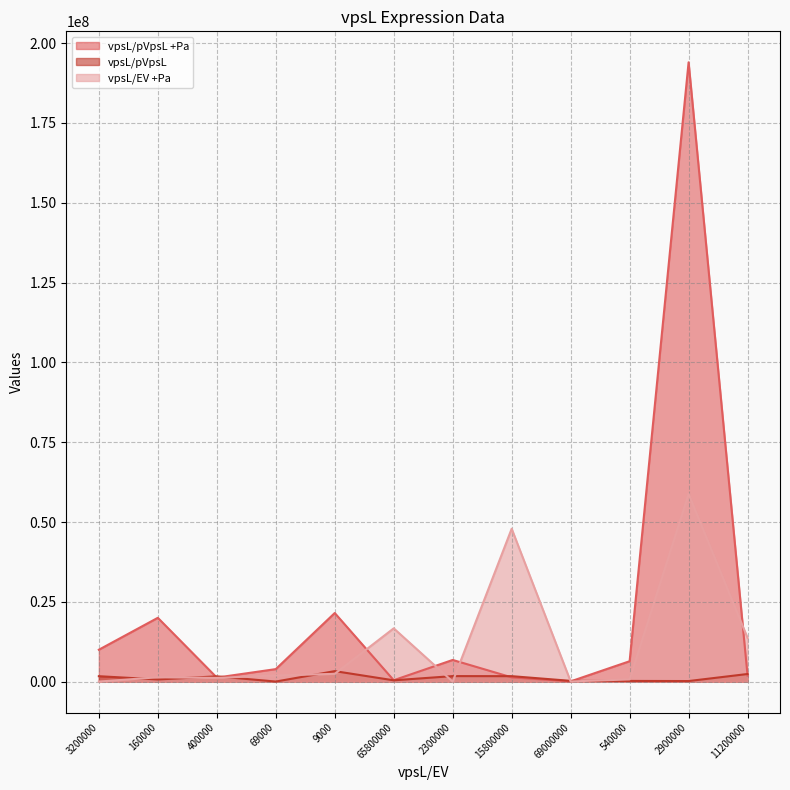

What is the label of the 12th point from the right?

3200000